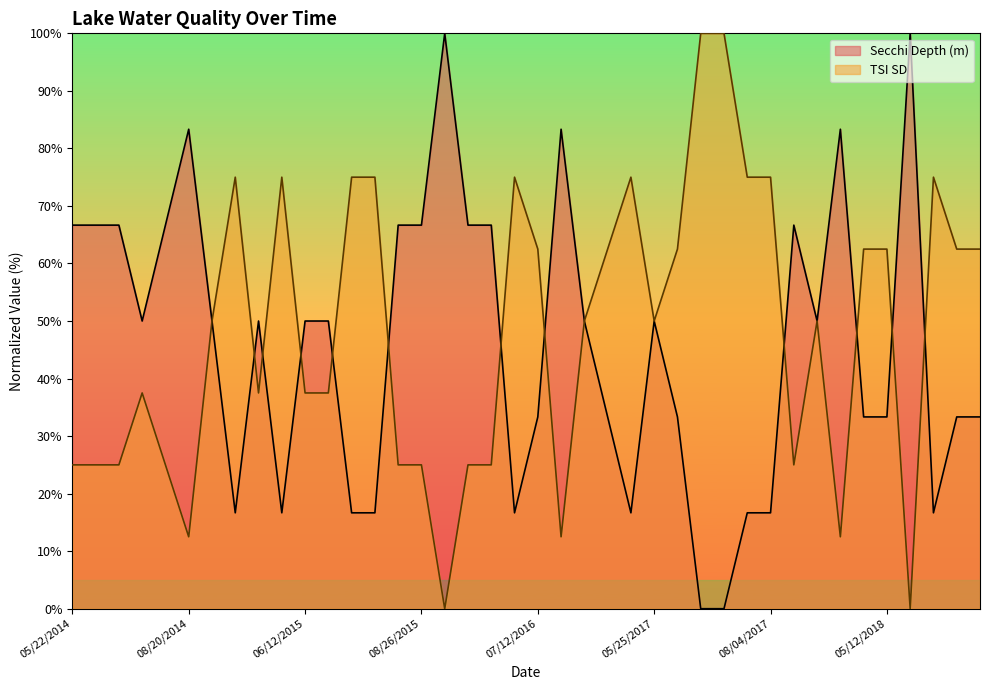

What are all the series names shown in the legend?

Secchi Depth (m), TSI SD